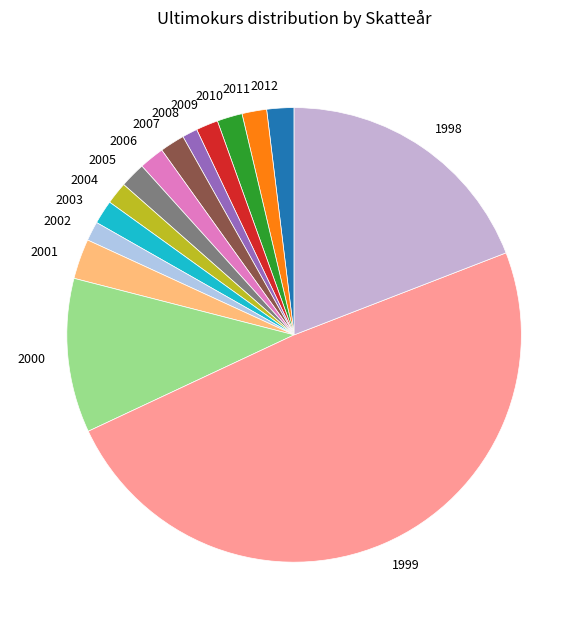

What is the ratio of the value at 2008 to the value at 2001?

0.4